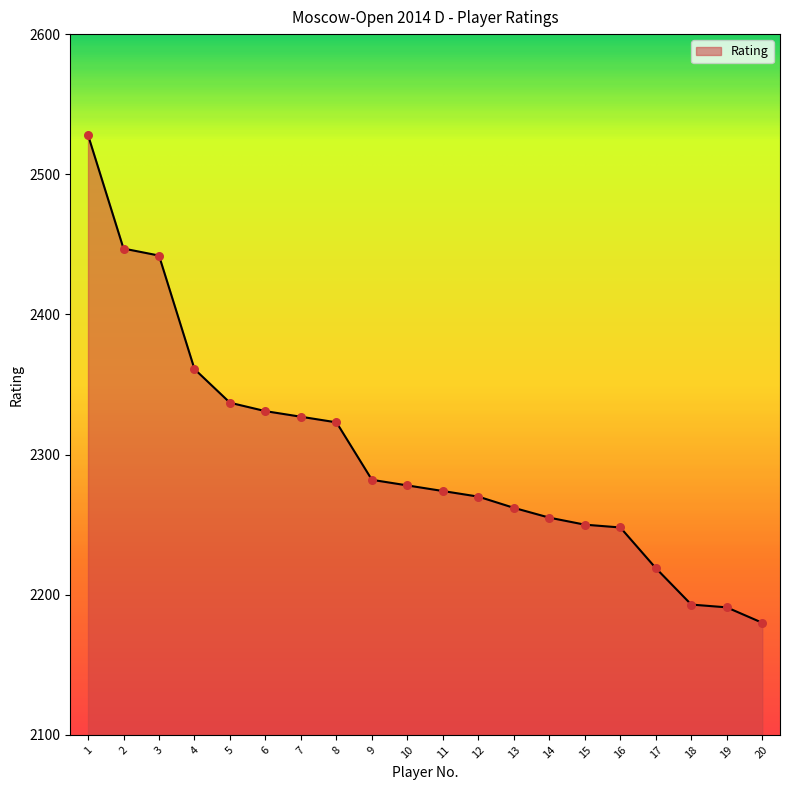

What is the ratio of the value at 1 to the value at 14?

1.1